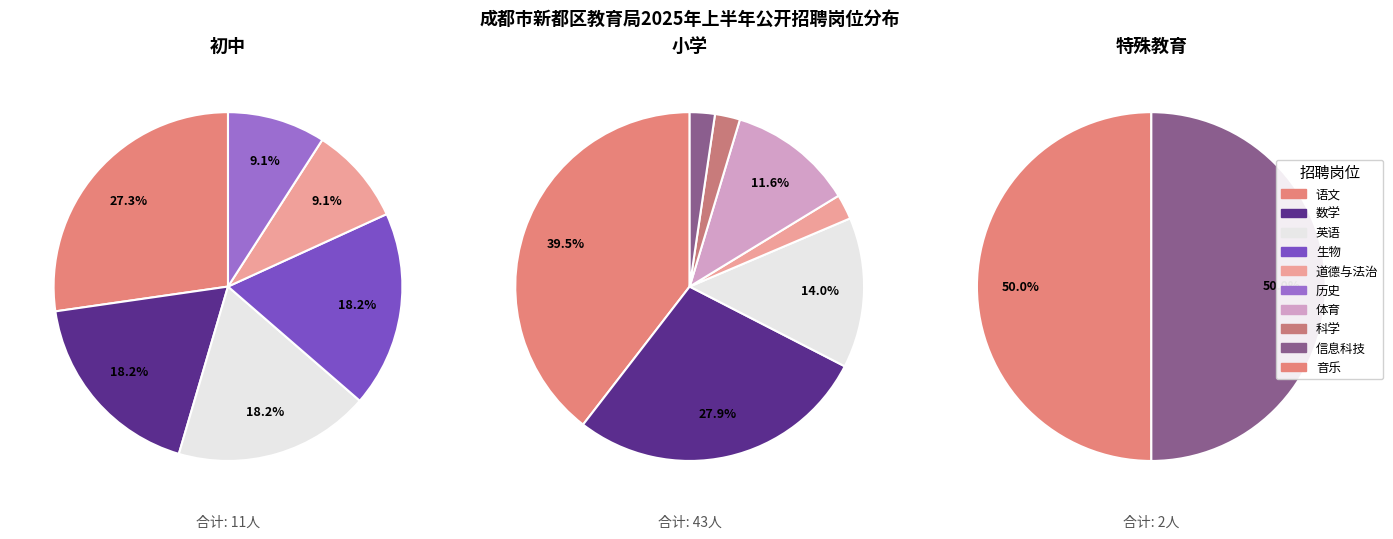

Is the sum of 小学英语教师 and 初中历史教师 greater than half?

No